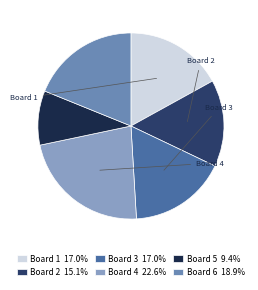

Do Board 2 15.1% and Board 4 22.6% together represent more than half of the pie?

No